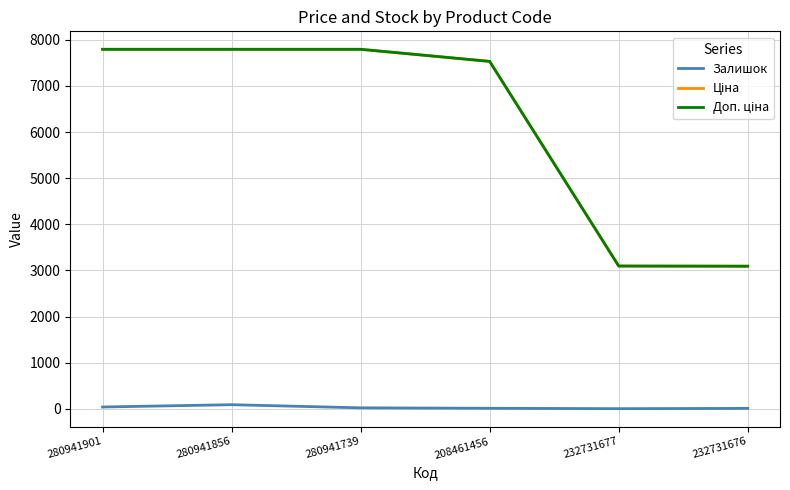

Is it true that Залишок equals 39.0 at 280941901?

True